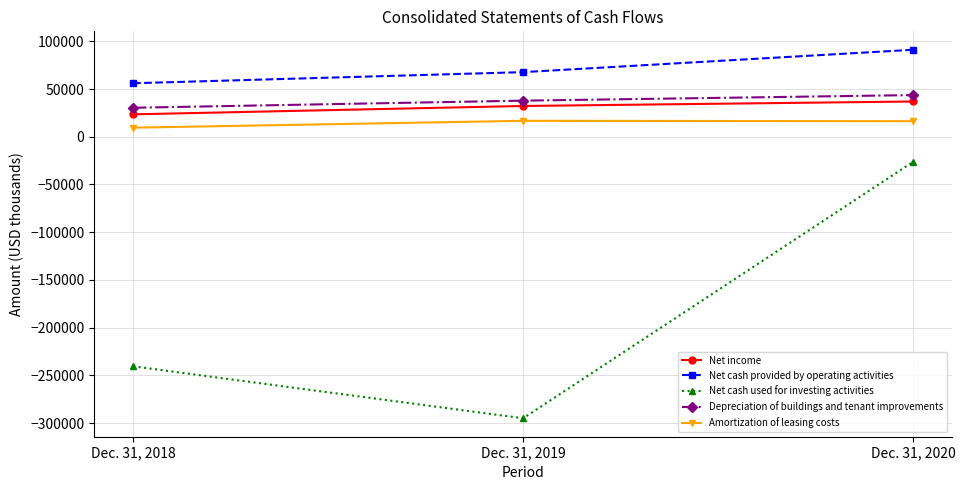

What are all the series names shown in the legend?

Net income, Net cash provided by operating activities, Net cash used for investing activities, Depreciation of buildings and tenant improvements, Amortization of leasing costs